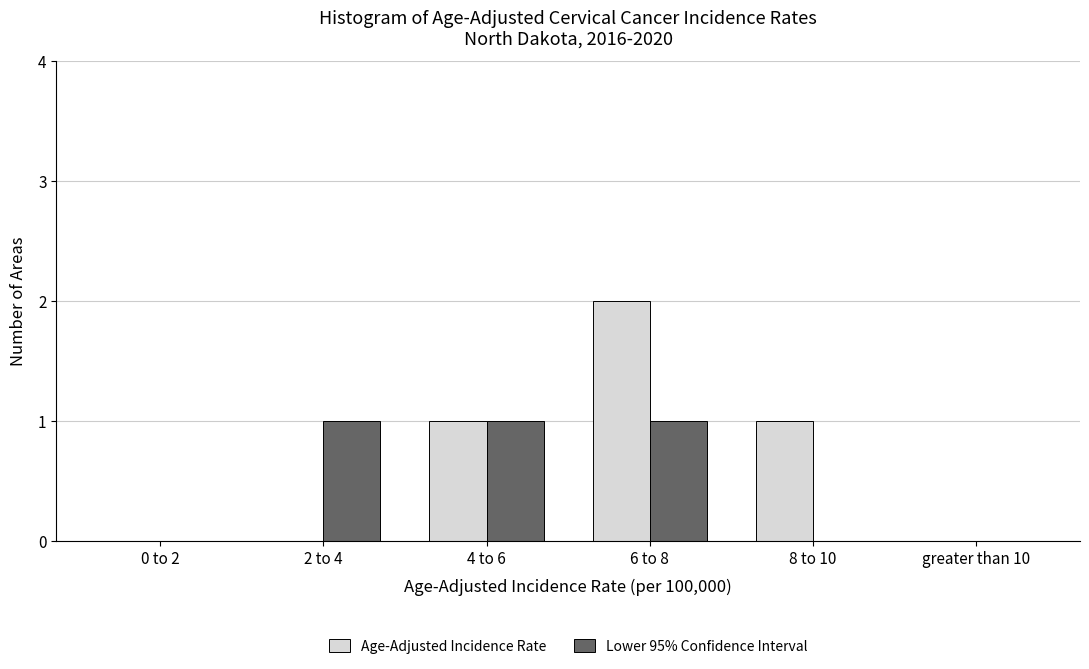

Reading left to right, list all the values displayed in this chart.

Age-Adjusted Incidence Rate: 0 to 2=0	2 to 4=0	4 to 6=1	6 to 8=2	8 to 10=1	greater than 10=0
Lower 95% Confidence Interval: 0 to 2=0	2 to 4=1	4 to 6=1	6 to 8=1	8 to 10=0	greater than 10=0